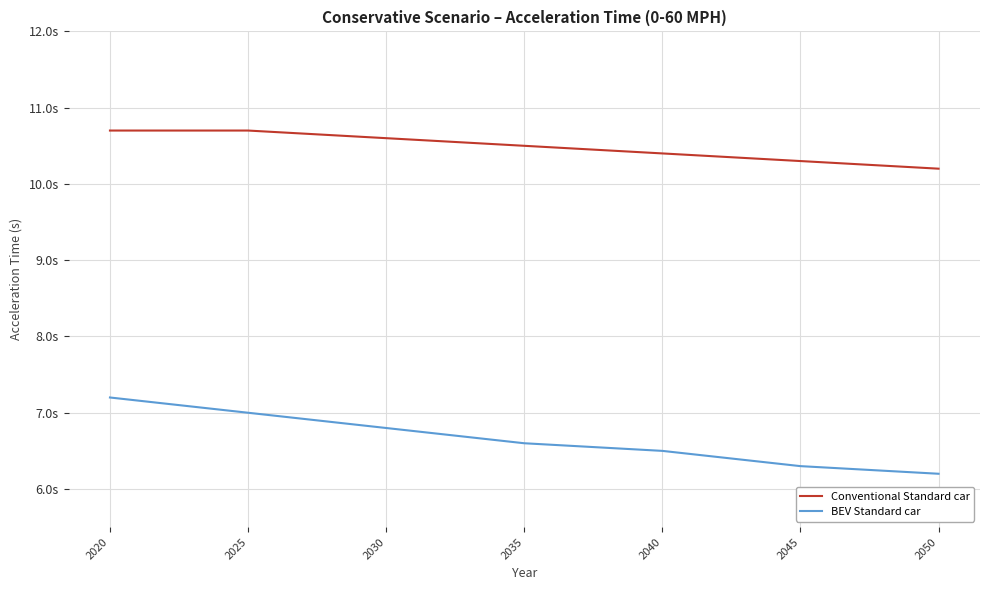

Rank the categories by Conventional Standard car value from highest to lowest.

2020, 2025, 2030, 2035, 2040, 2045, 2050